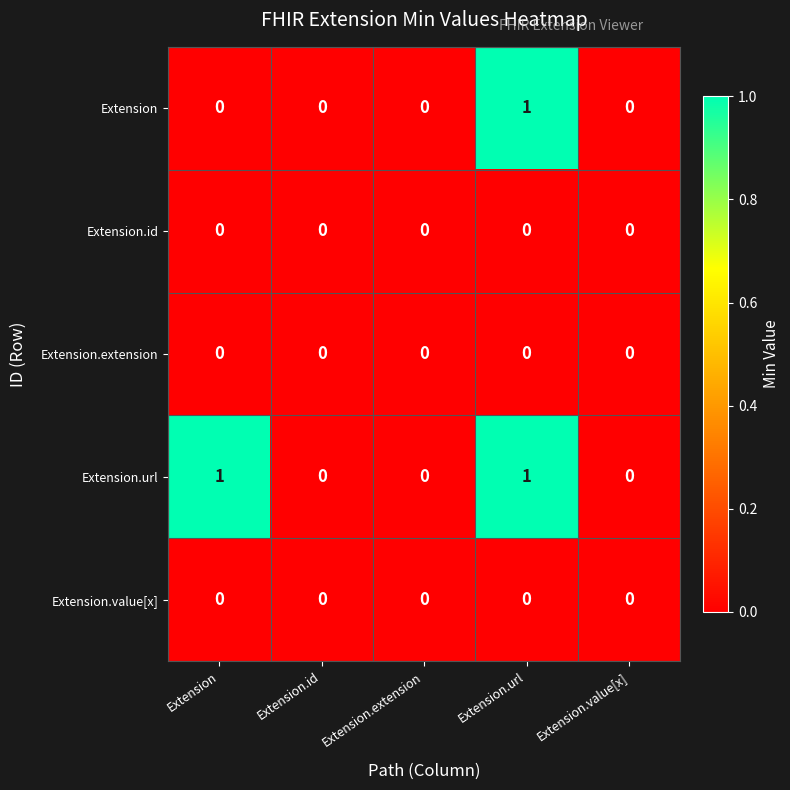

Is the value of Extension.url at Extension greater than the value of Extension.value[x] at Extension.url?

Yes